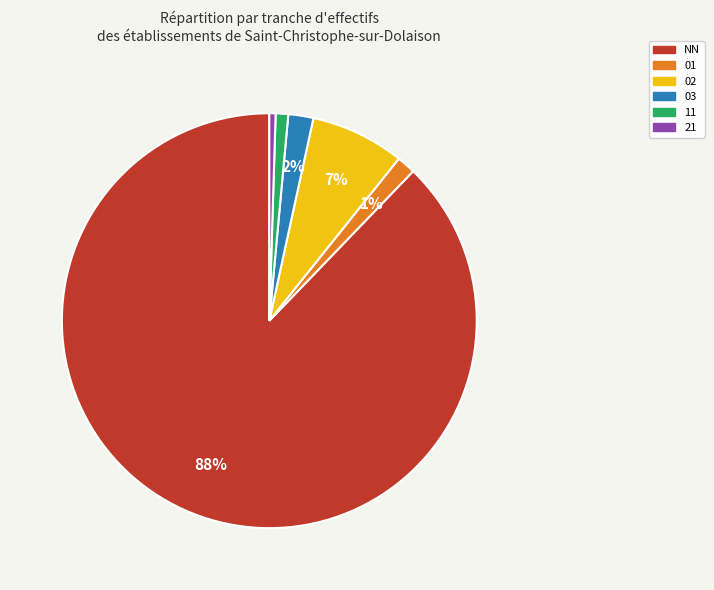

To the nearest percent, what is the combined percentage of 11 and 03?

3%